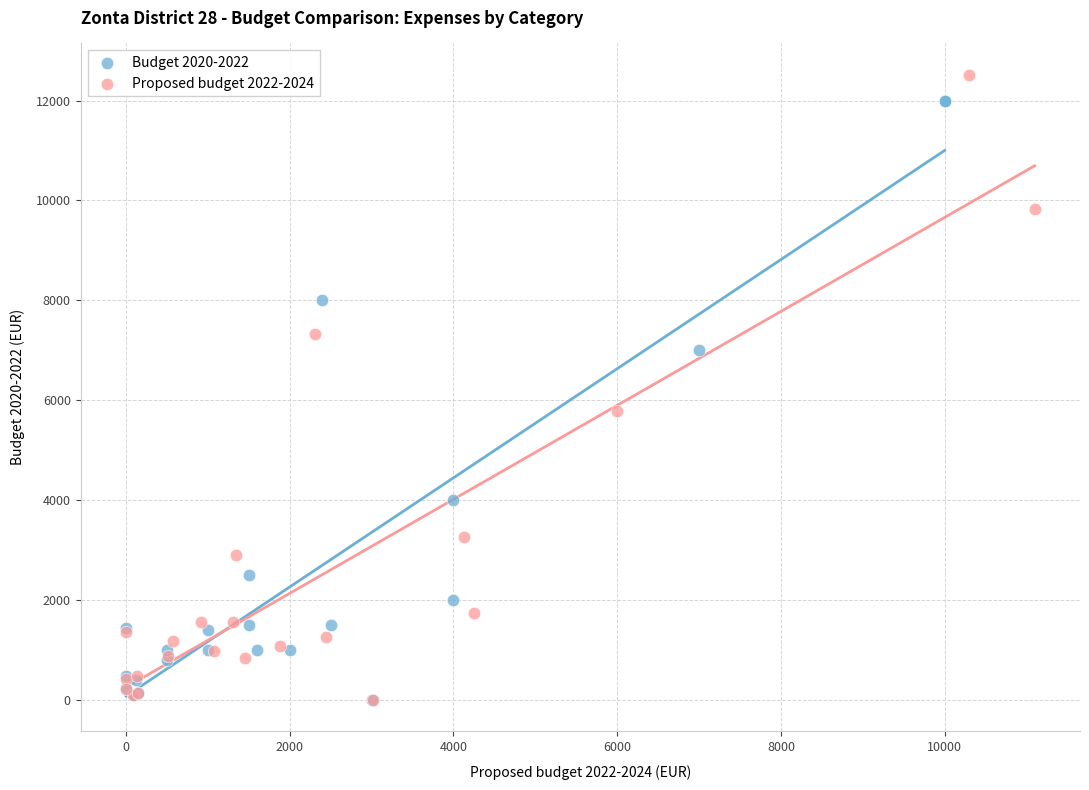

What are all the series names shown in the legend?

Budget 2020-2022, Proposed budget 2022-2024